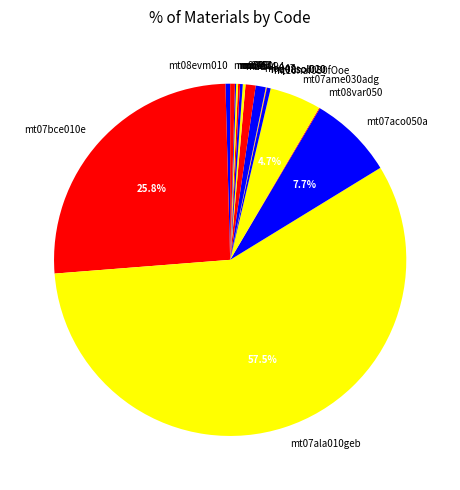

Which has a higher value, mt07ala010geb or mo047?

mt07ala010geb